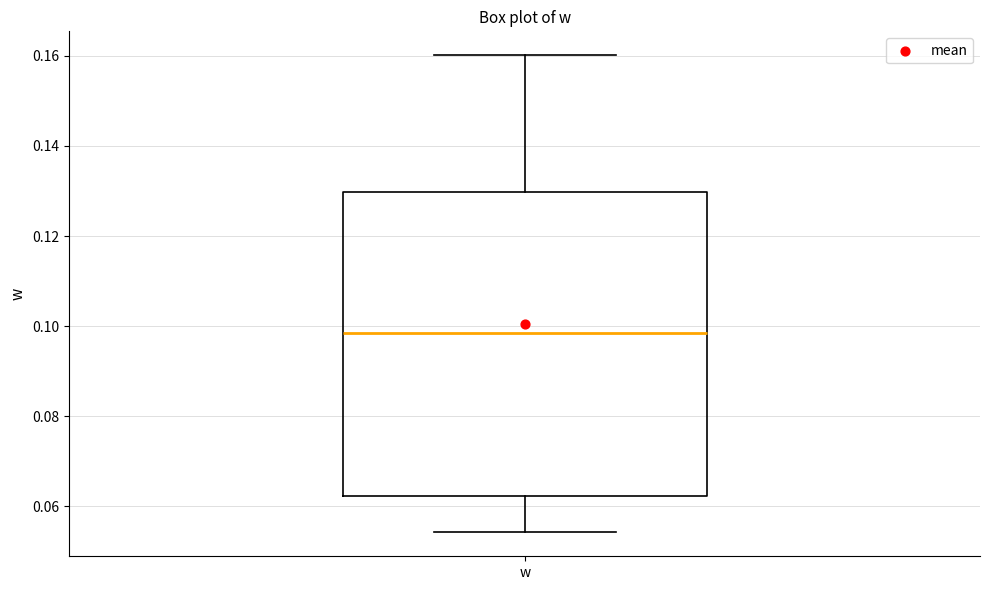

Transcribe this box plot: give where the median line is, the range the box spans, and where the two whiskers end, as read against the y-axis. The values are not printed on the chart, so give them approximately, as read against the axis.

median 0.098, box 0.062 to 0.130, whiskers 0.054 to 0.160